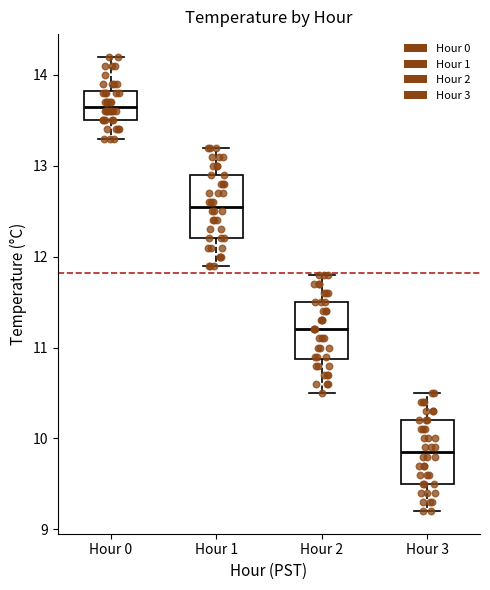

Where does the median line of the box for Hour 1 sit on the y-axis? The values are not printed on the chart, so give them approximately, as read against the axis.

12.6